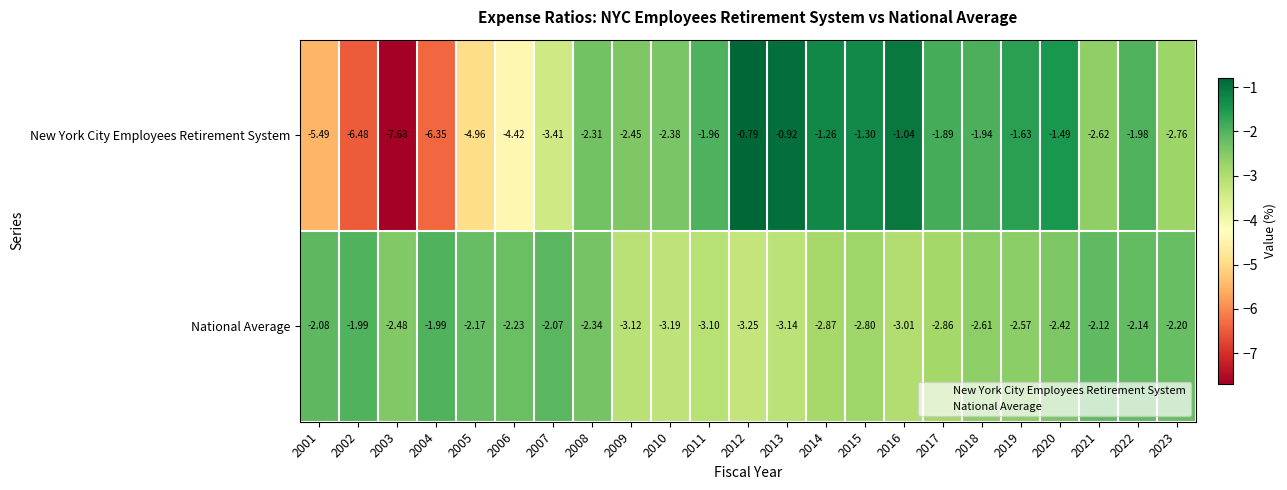

Which series has the largest total across all categories?

National Average